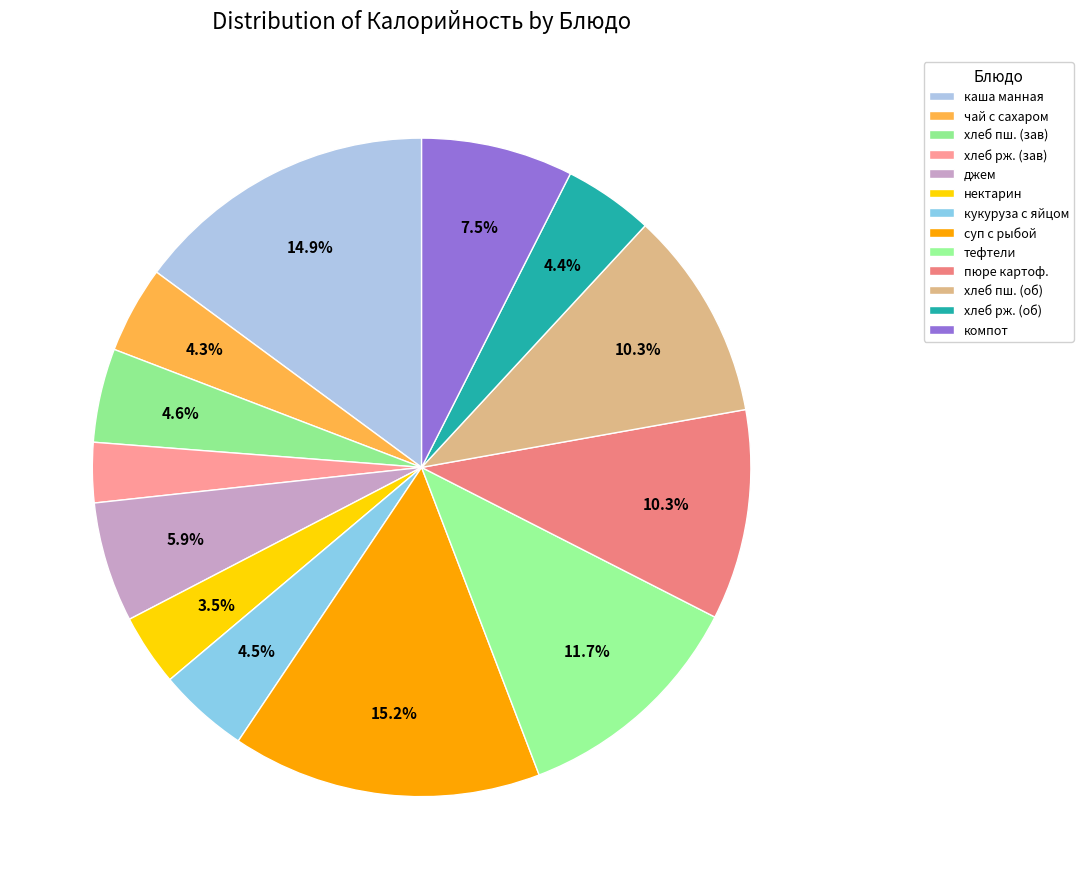

To the nearest percent, what percentage of the pie is чай с сахаром?

4%